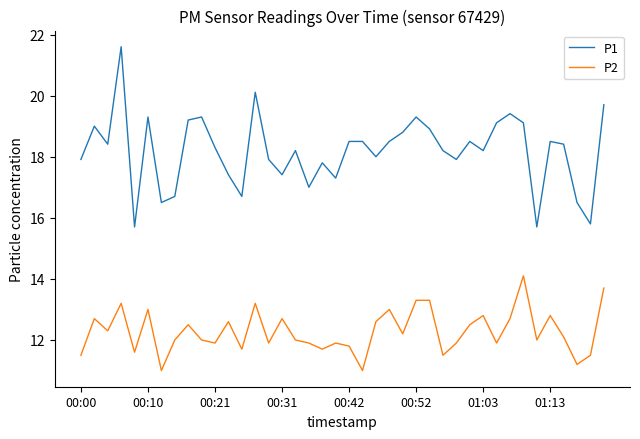

Which series has the largest total across all categories?

P1